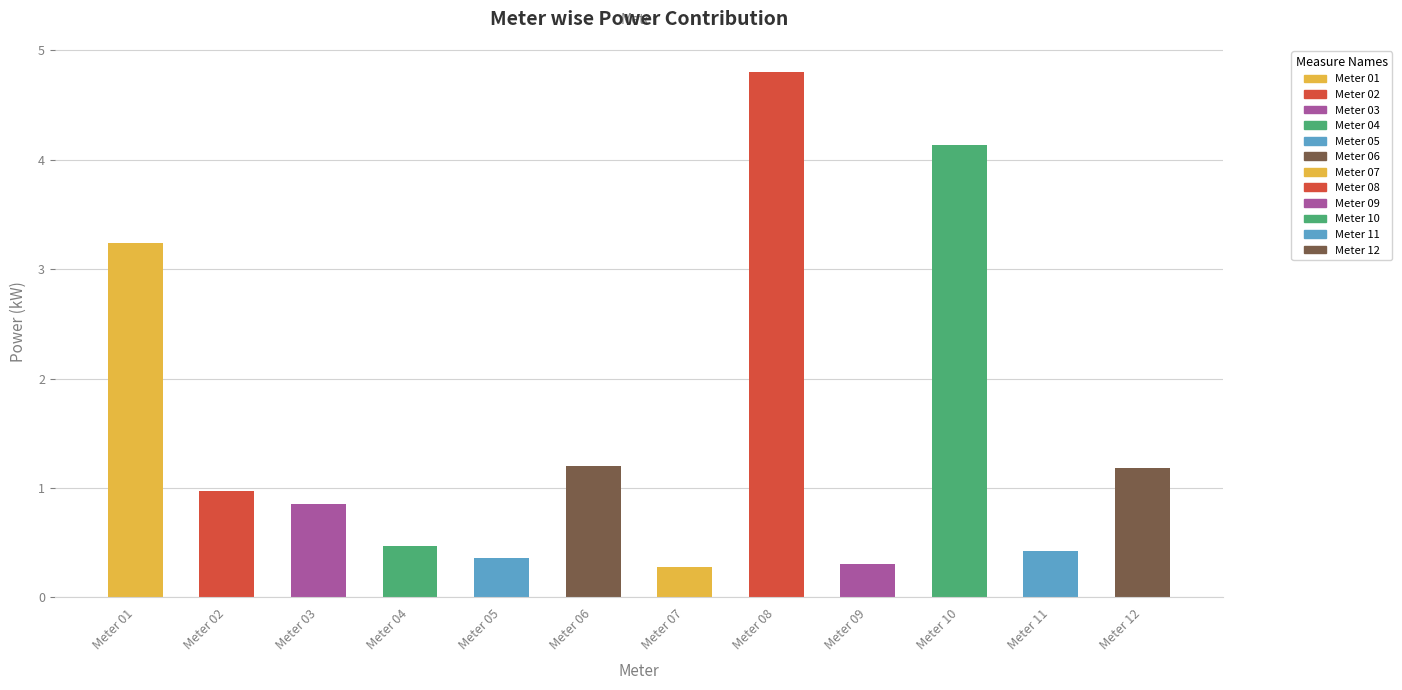

The value at Meter 02 is 1.0. True or false?

True